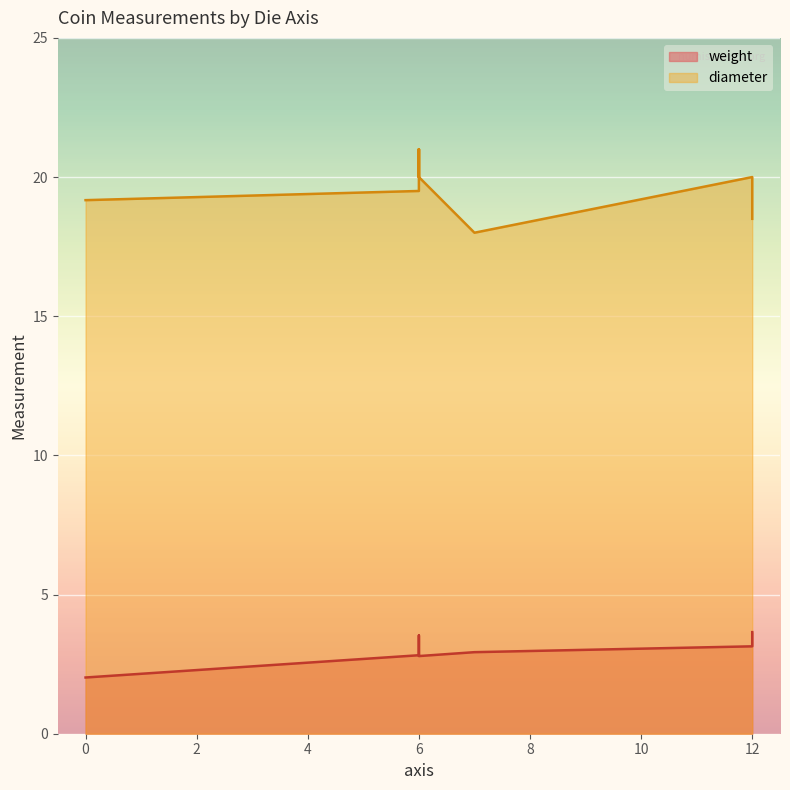

Read the weight value at 6.

3.2